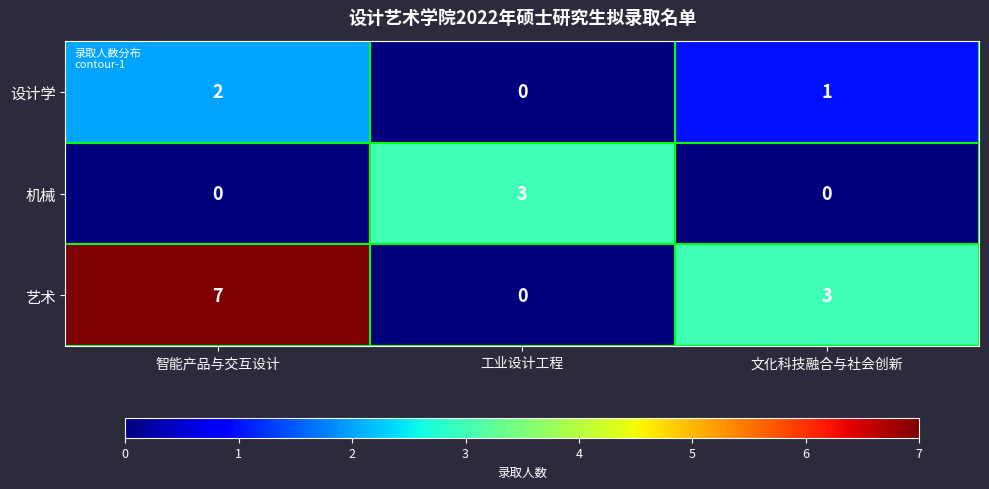

What is the total value across all series at 智能产品与交互设计?

9